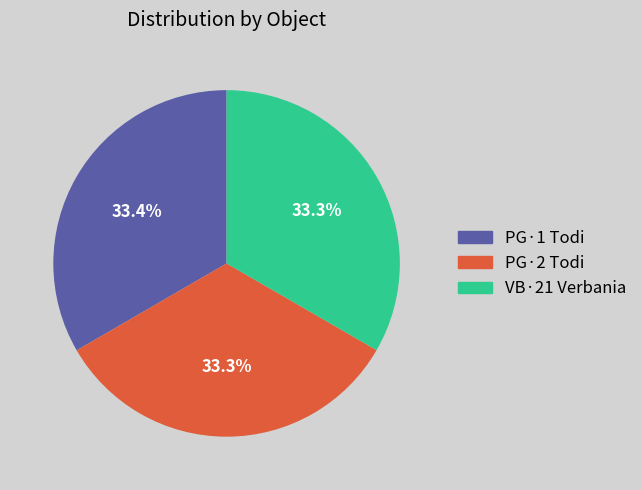

What is the ratio of the value at PG·2 Todi to the value at PG·1 Todi?

1.0